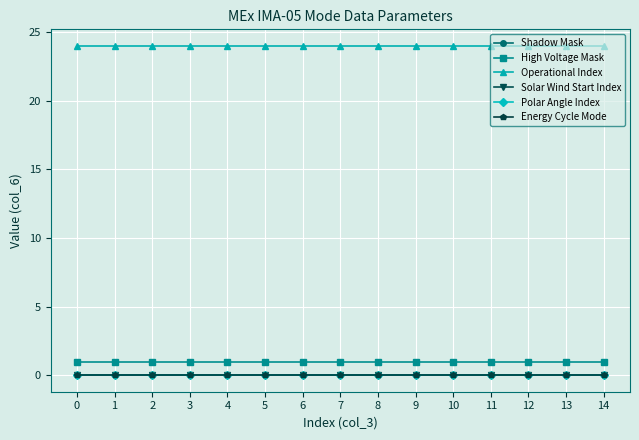

Rank the series by their maximum value, from highest to lowest.

Operational Index, High Voltage Mask, Shadow Mask, Solar Wind Start Index, Polar Angle Index, Energy Cycle Mode